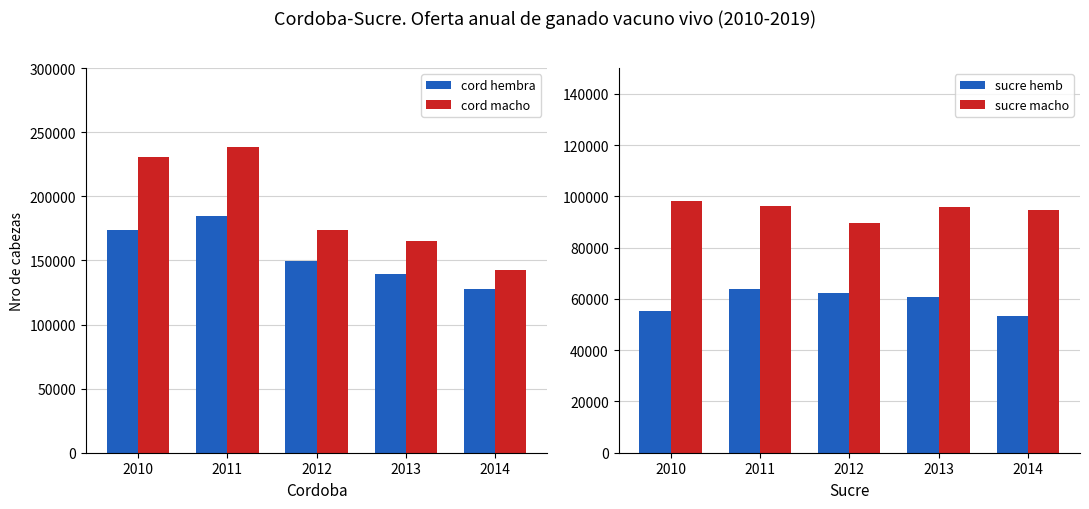

Where is cord hembra nearest to the value 156428?

2012